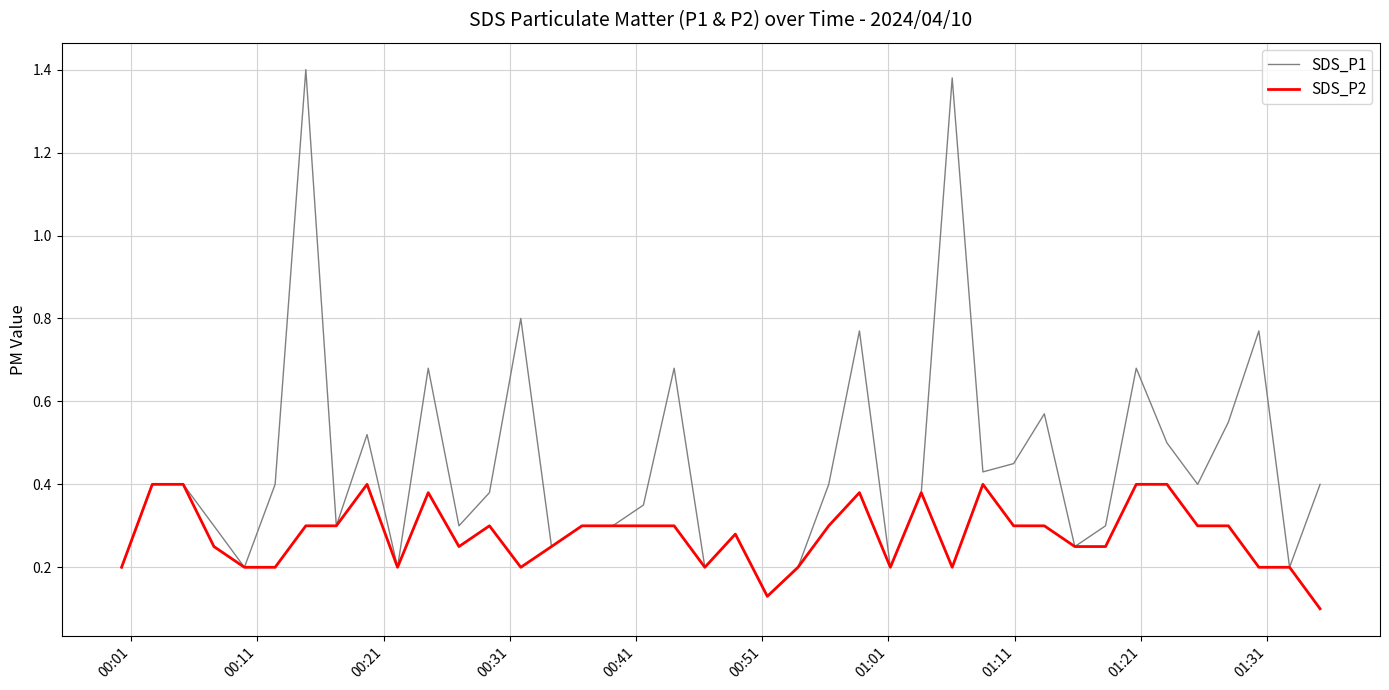

What is the sum of all SDS_P2 values?

11.1